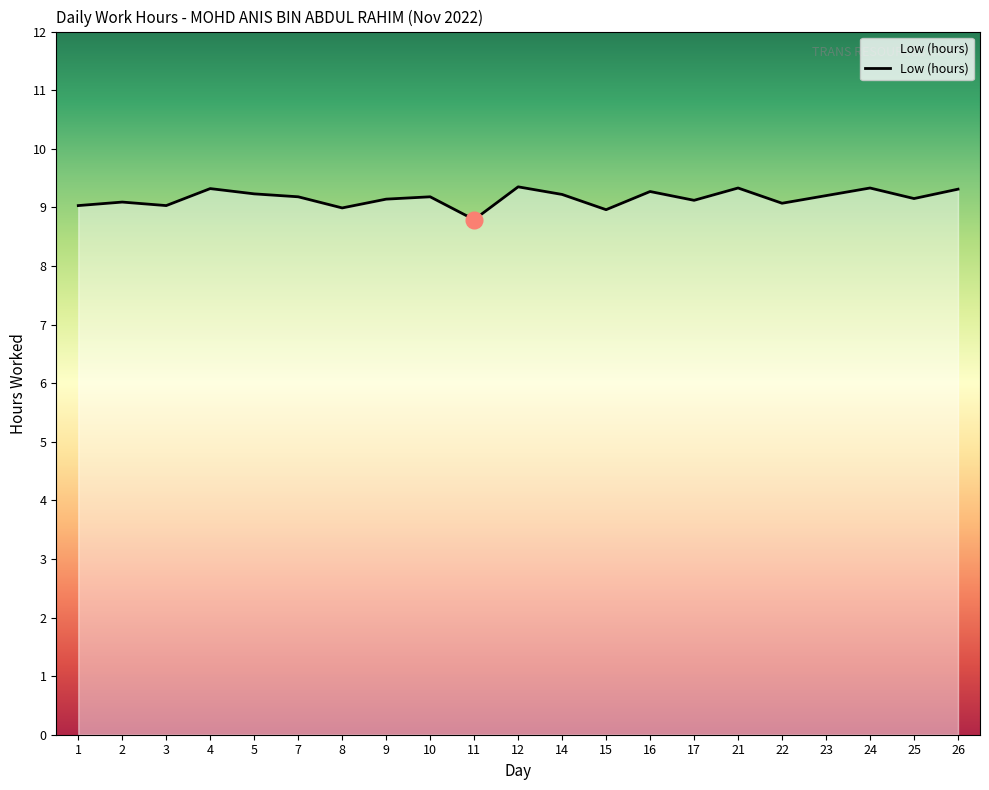

Is it true that the value at 8 is 9.0?

True